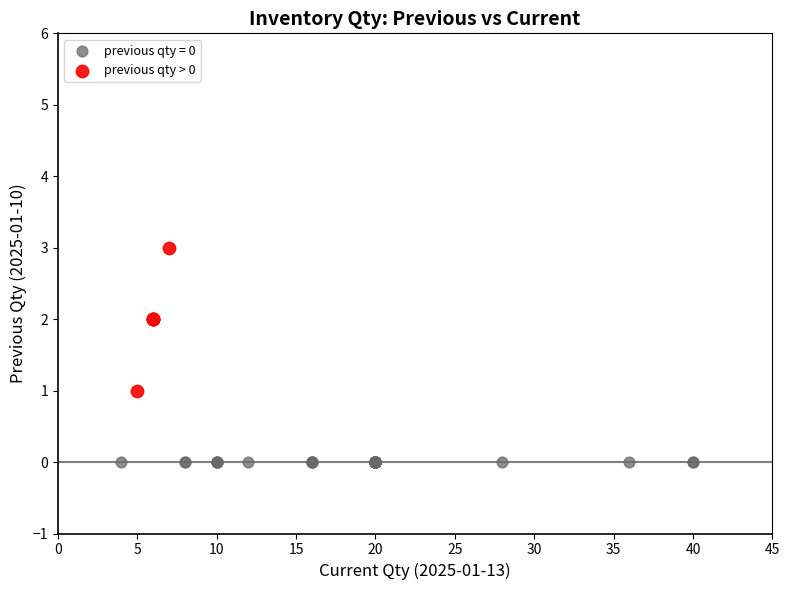

Which series reaches the maximum Y coordinate?

previous qty > 0